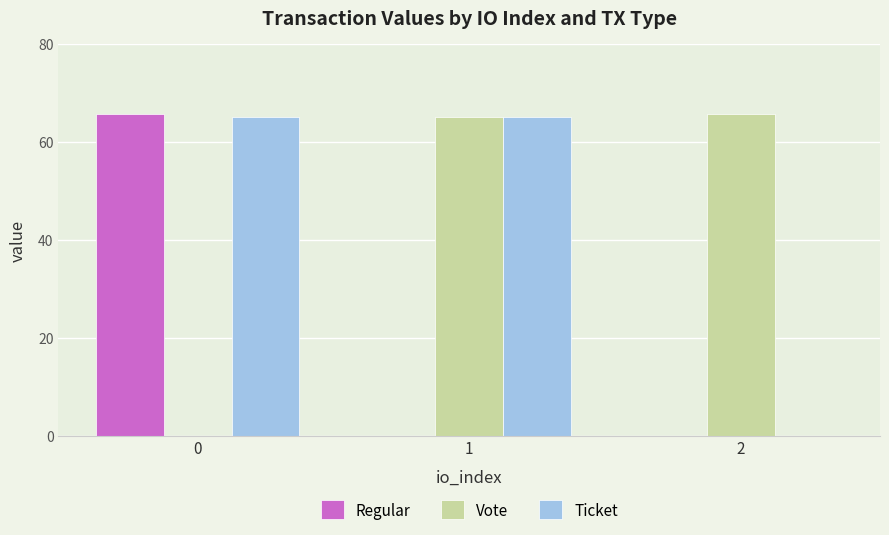

What are all the series names shown in the legend?

Regular, Vote, Ticket